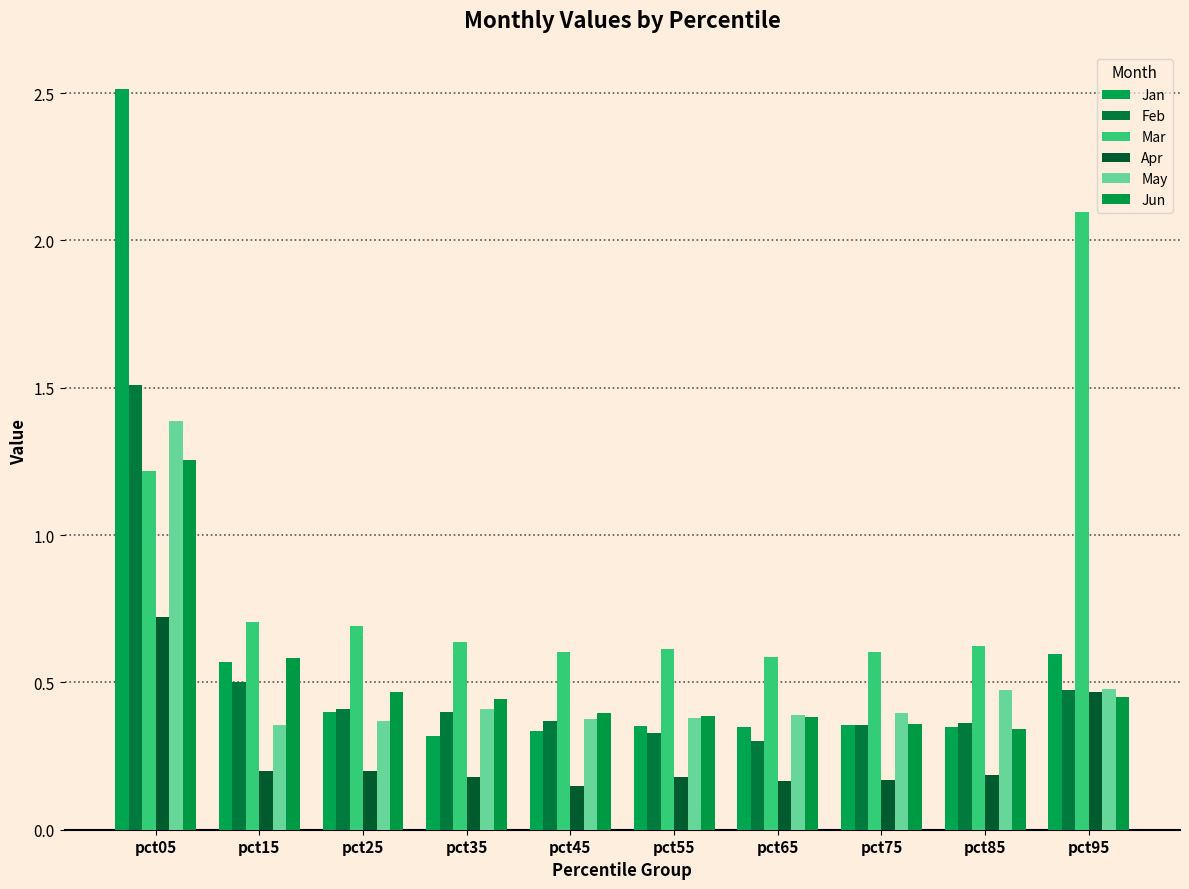

What is the total value across all series at pct45?

2.2